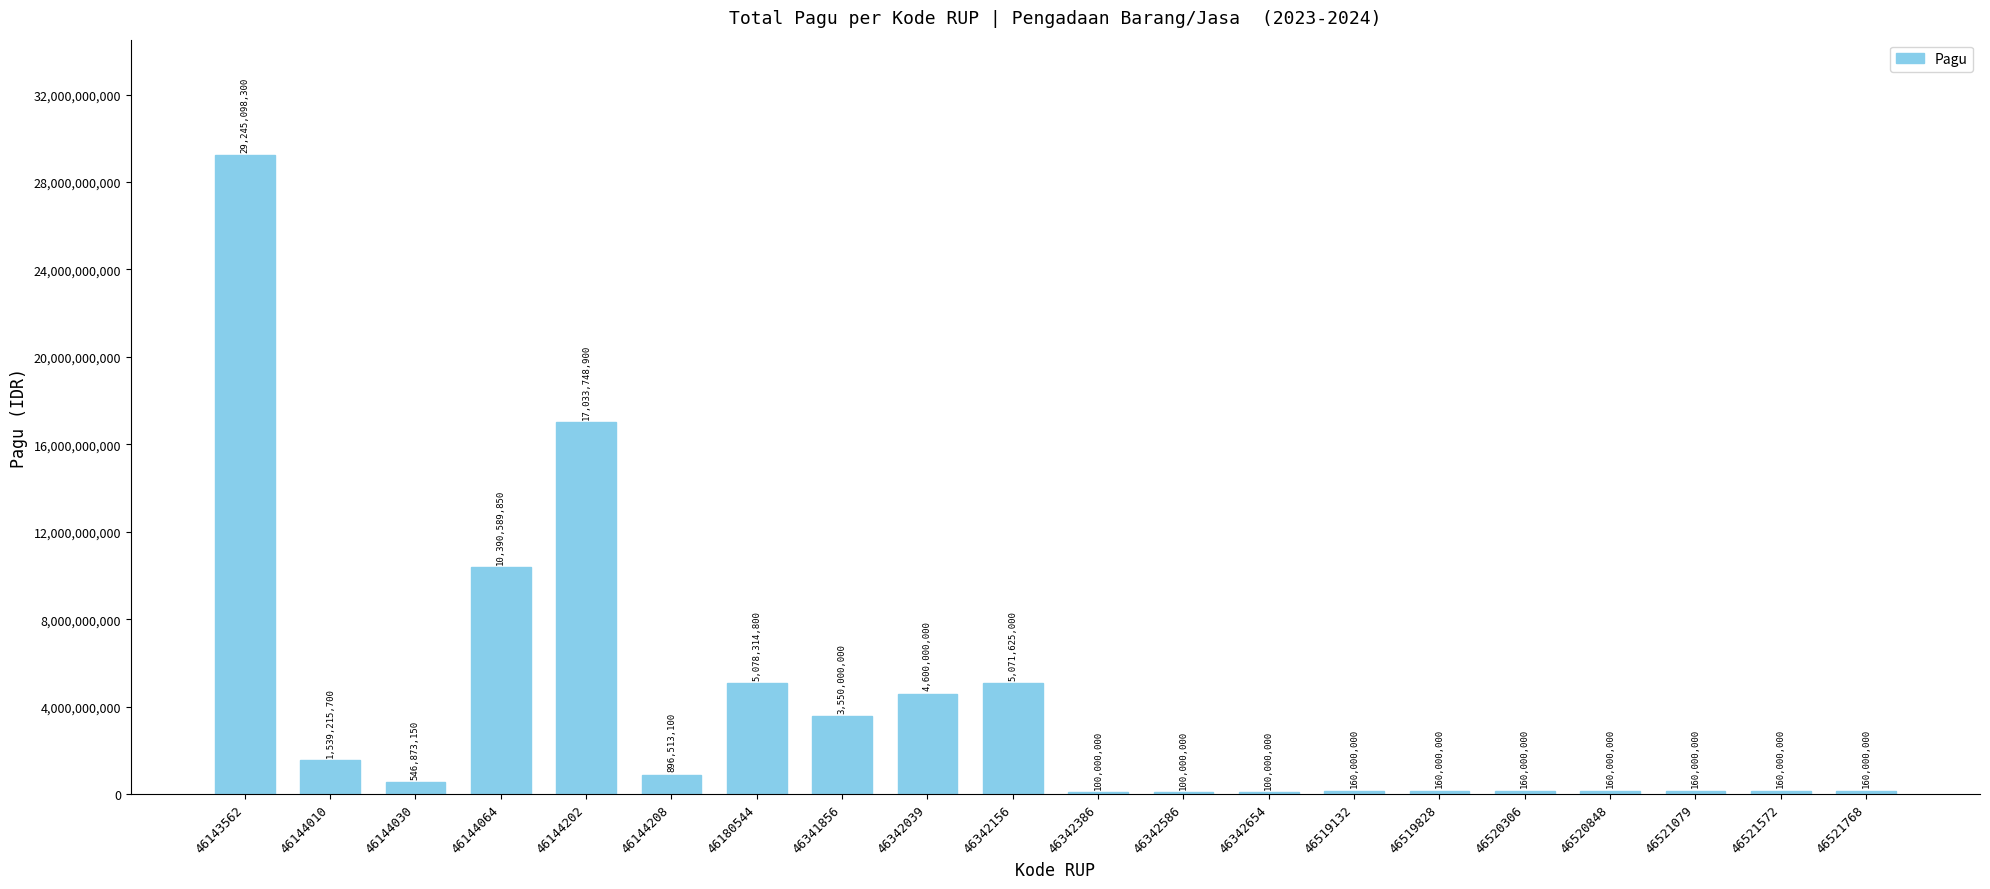

Count the number of data series in this chart.

1